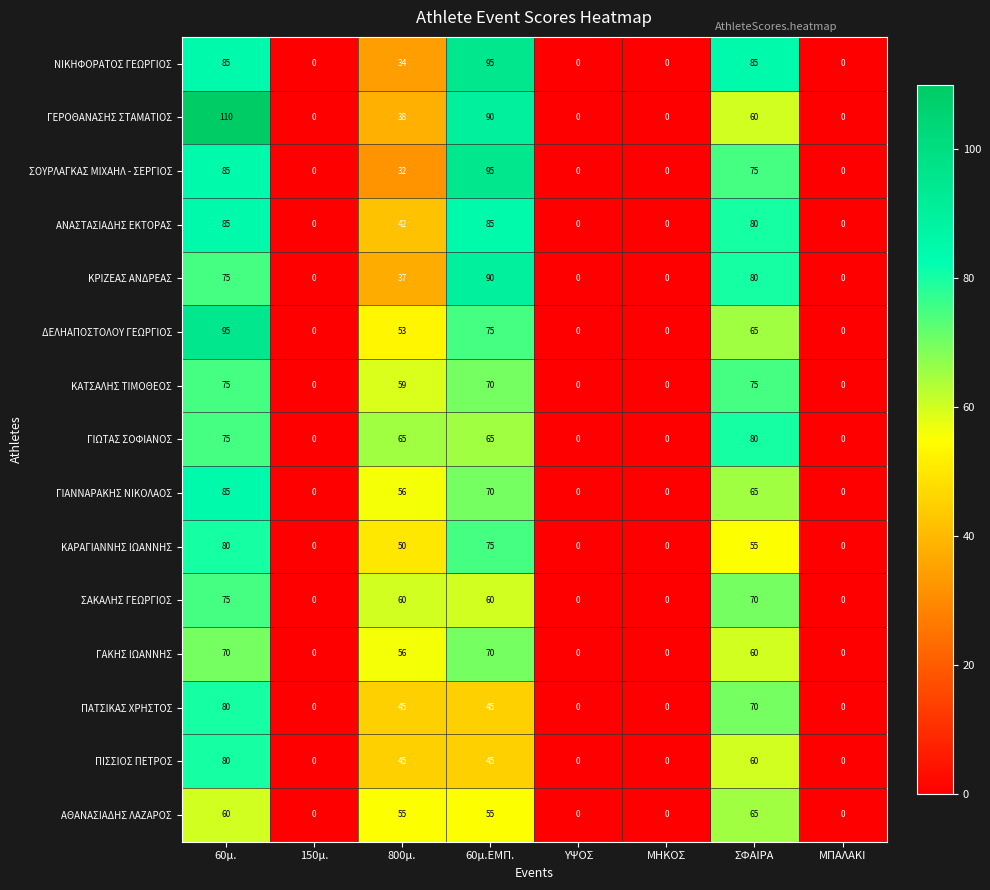

How many categories are shown in the chart?

8